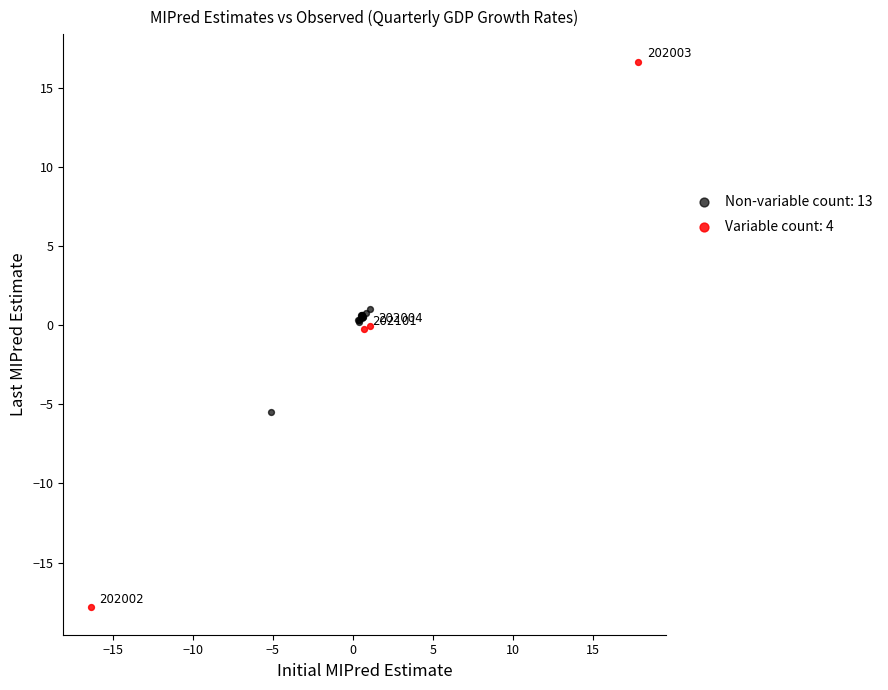

Which series reaches the minimum Y coordinate?

Variable count: 4